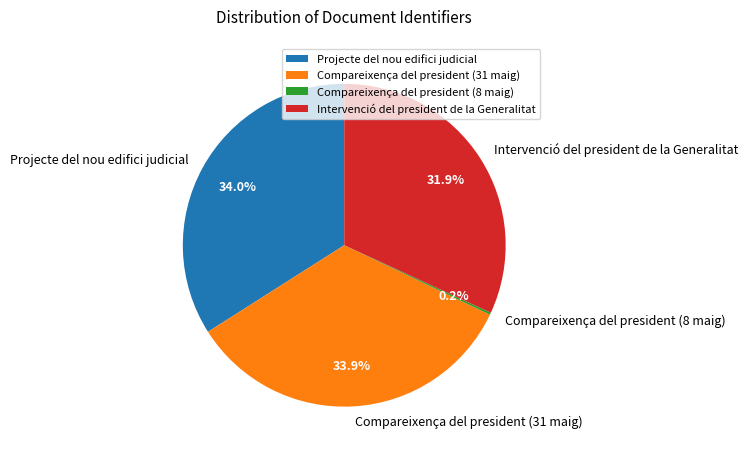

The Intervenció del president de la Generalitat slice represents 38% of the pie. True or false?

False